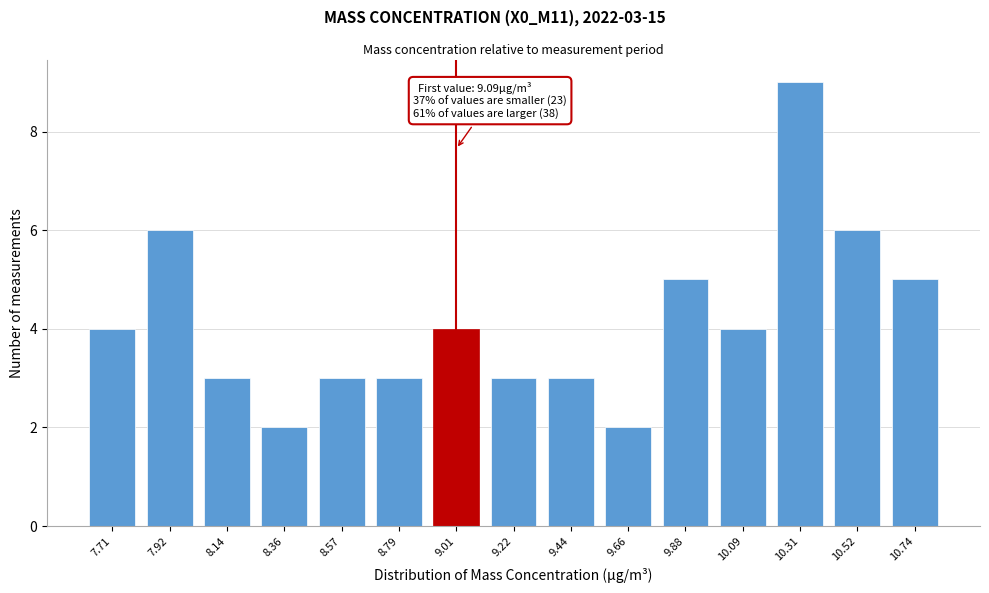

Reading left to right, transcribe all the data shown in this chart.

7.71=4	7.92=6	8.14=3	8.36=2	8.57=3	8.79=3	9.01=4	9.22=3	9.44=3	9.66=2	9.88=5	10.09=4	10.31=9	10.52=6	10.74=5